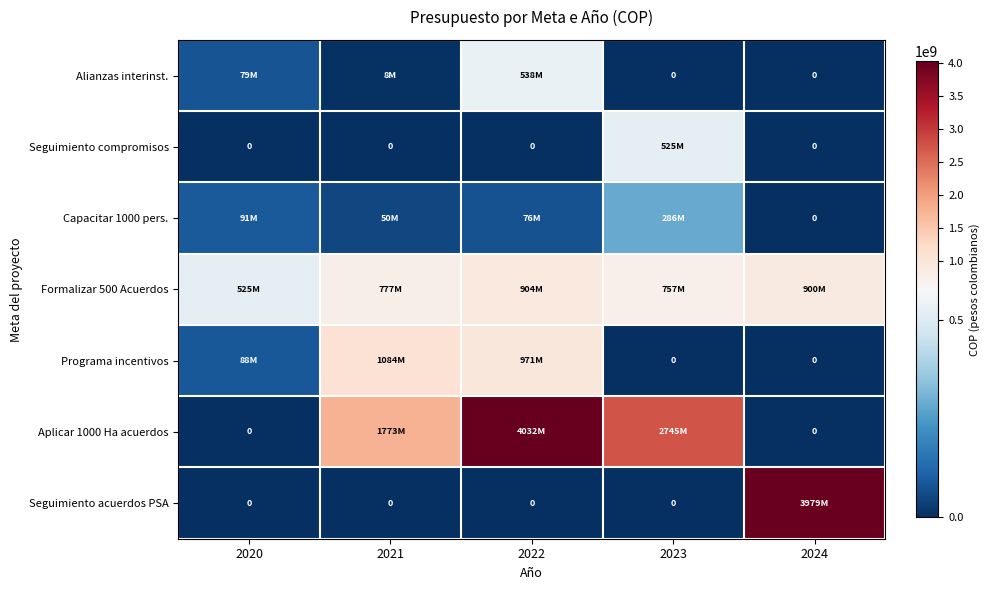

How many Aplicar 1000 Ha acuerdos values are between 0 and 2745216750?

4